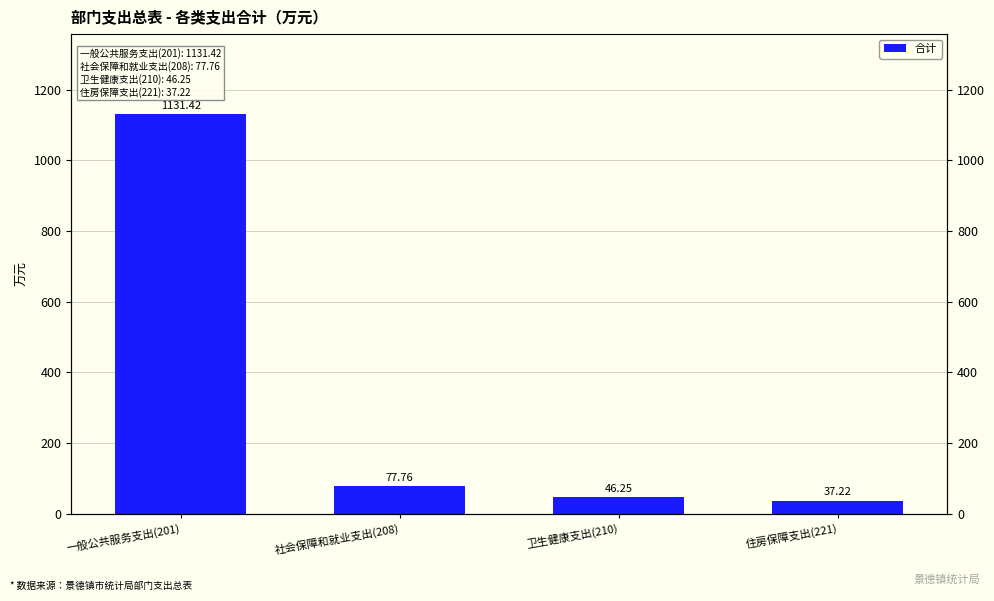

What is the label of the 1st bar from the right?

住房保障支出(221)